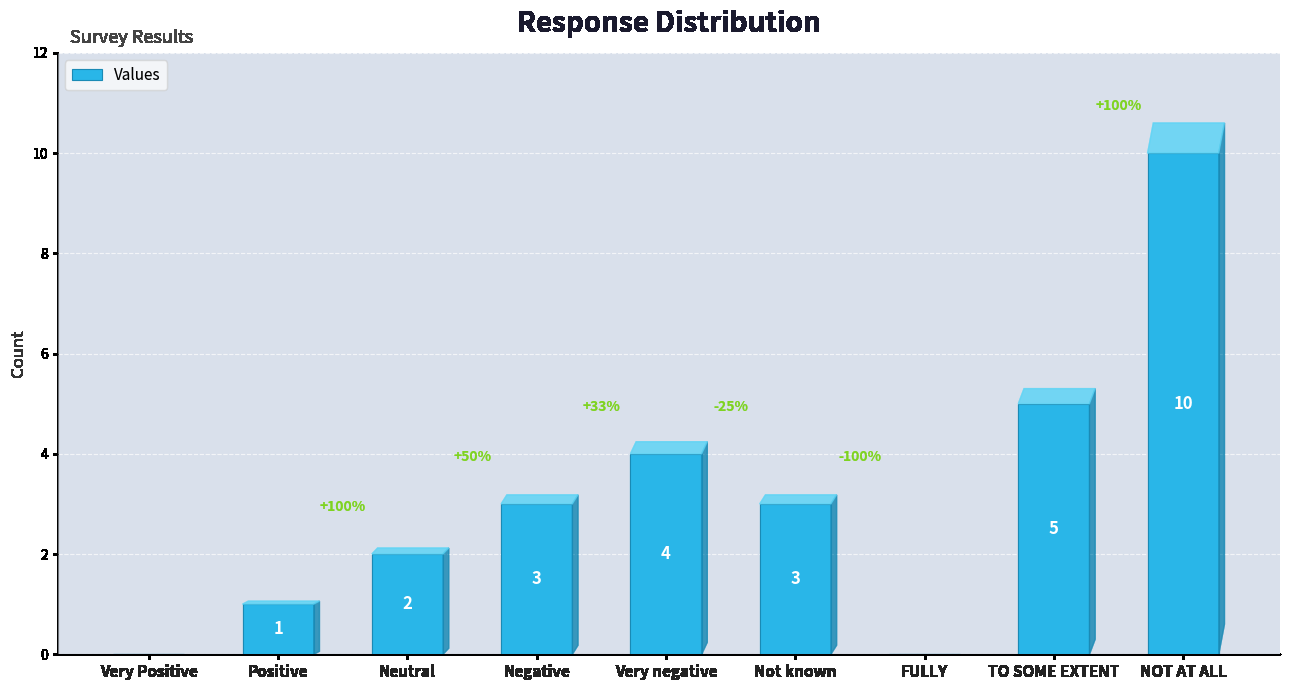

Which category has the highest value across all series?

NOT AT ALL